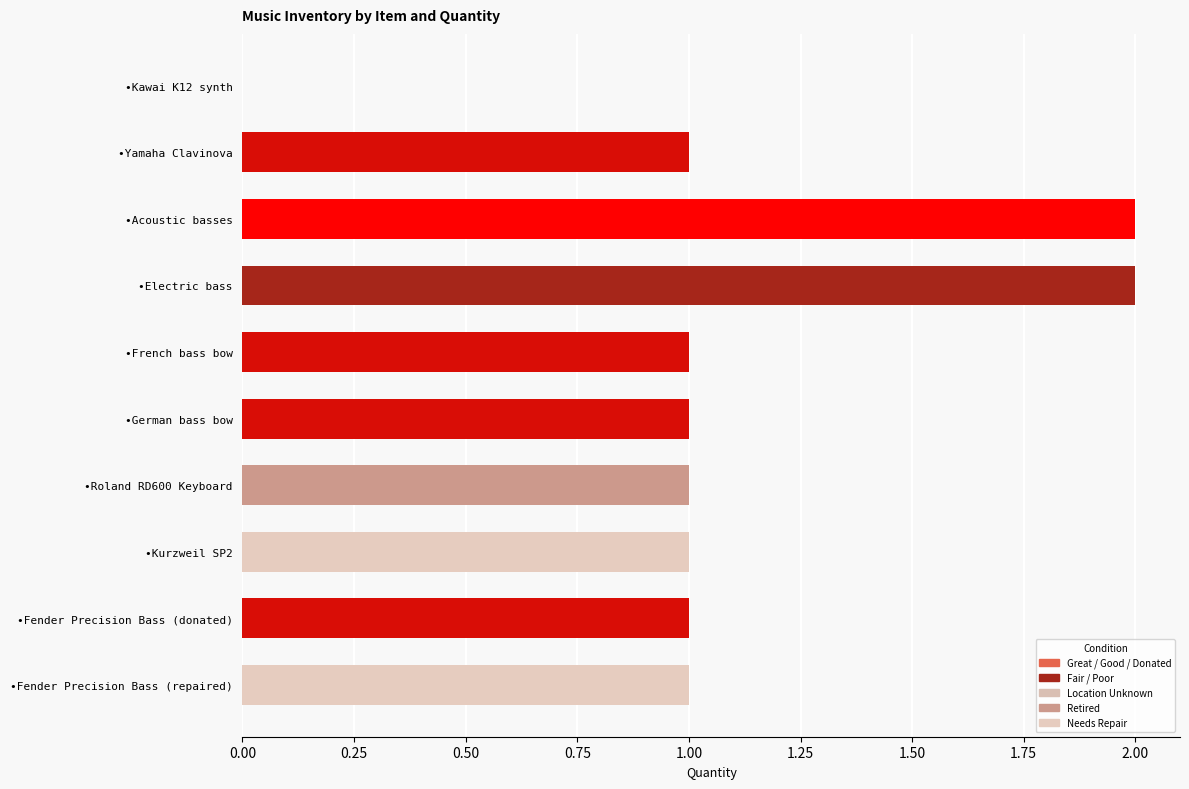

What is the sum of all values?

11